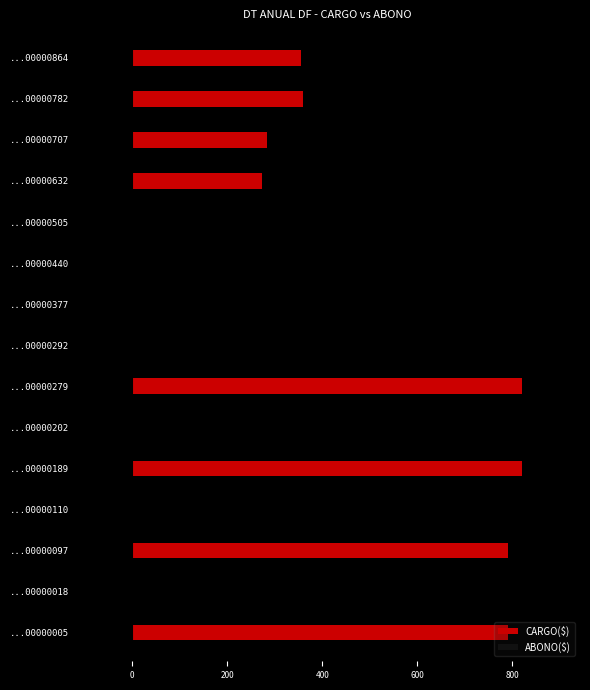

What is the sum of all values?

4491.5